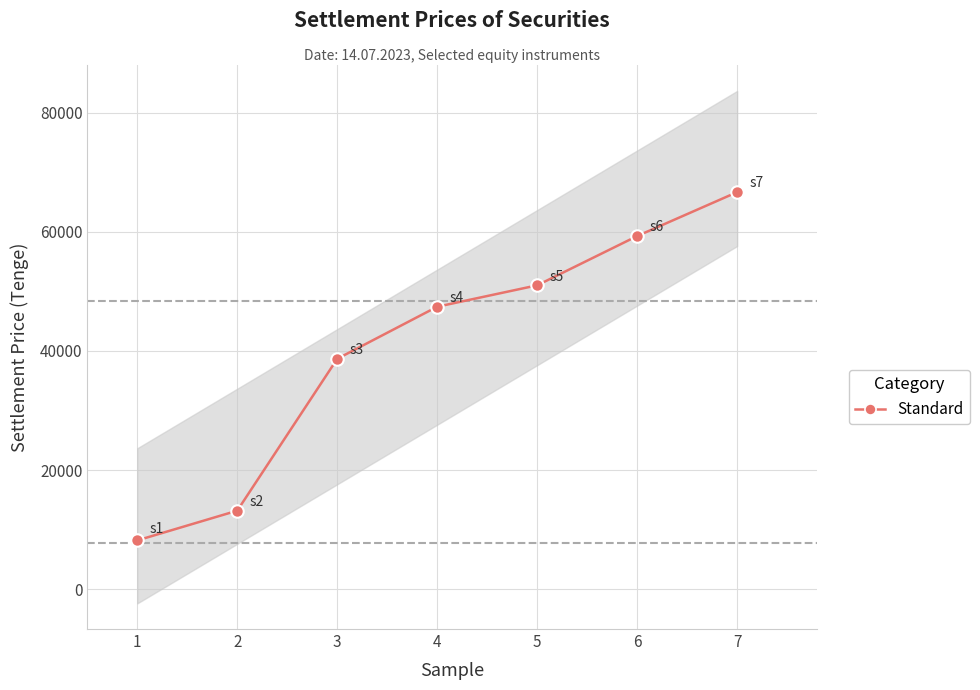

How many lines are shown in the chart?

1